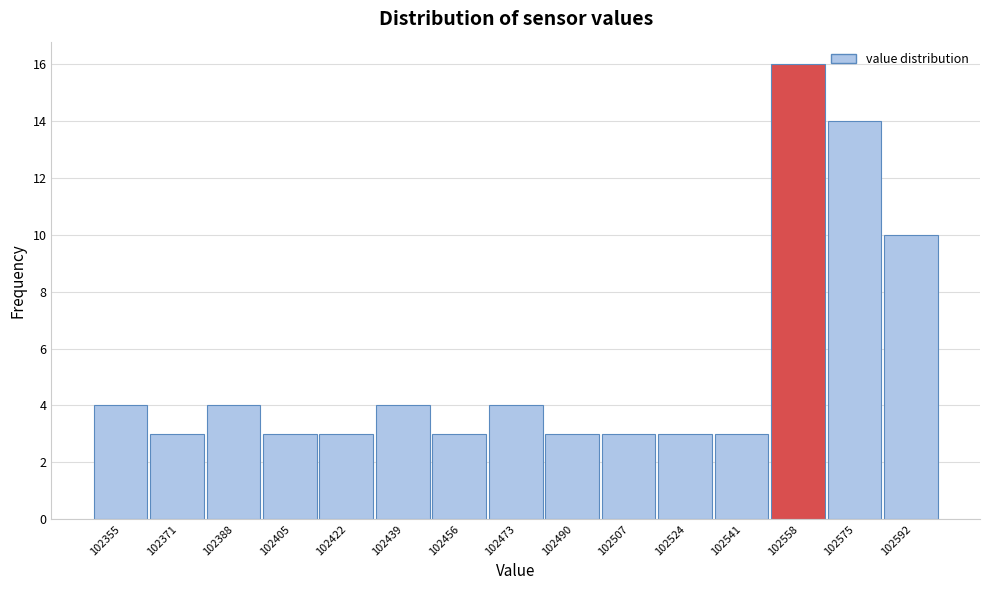

Reading left to right, transcribe all the data shown in this chart.

4	3	4	3	3	4	3	4	3	3	3	3	16	14	10